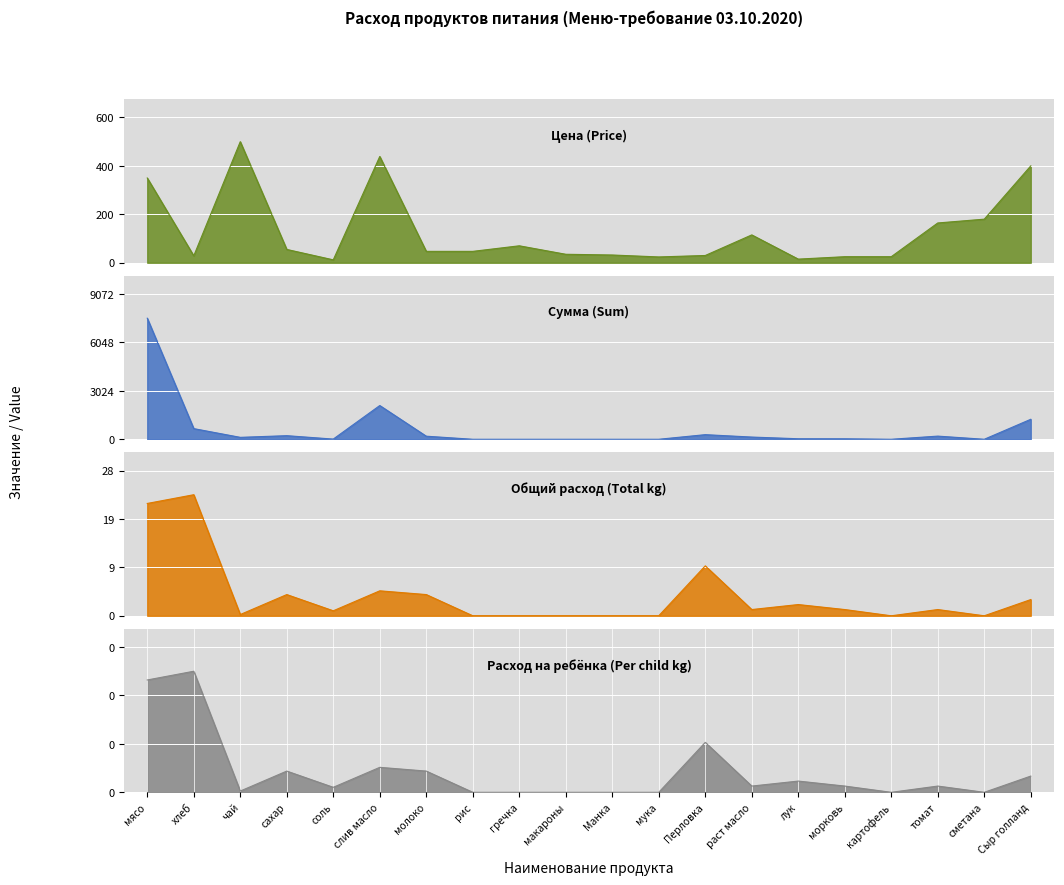

Which series has the widest spread of values?

Сумма (Sum)